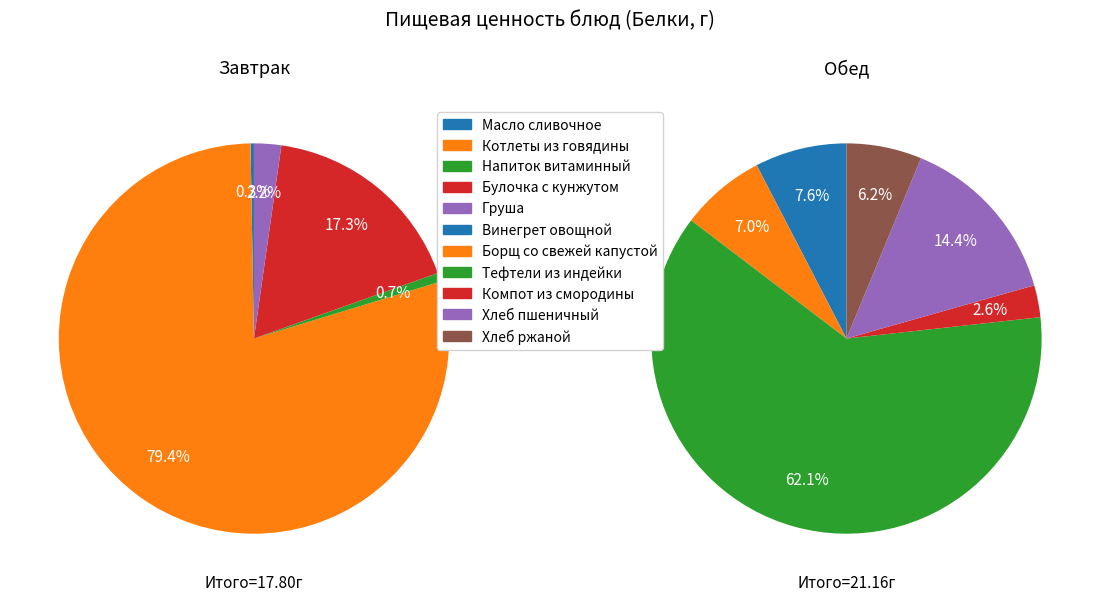

How much of the chart is everything except Компот из смородины?

98.6%